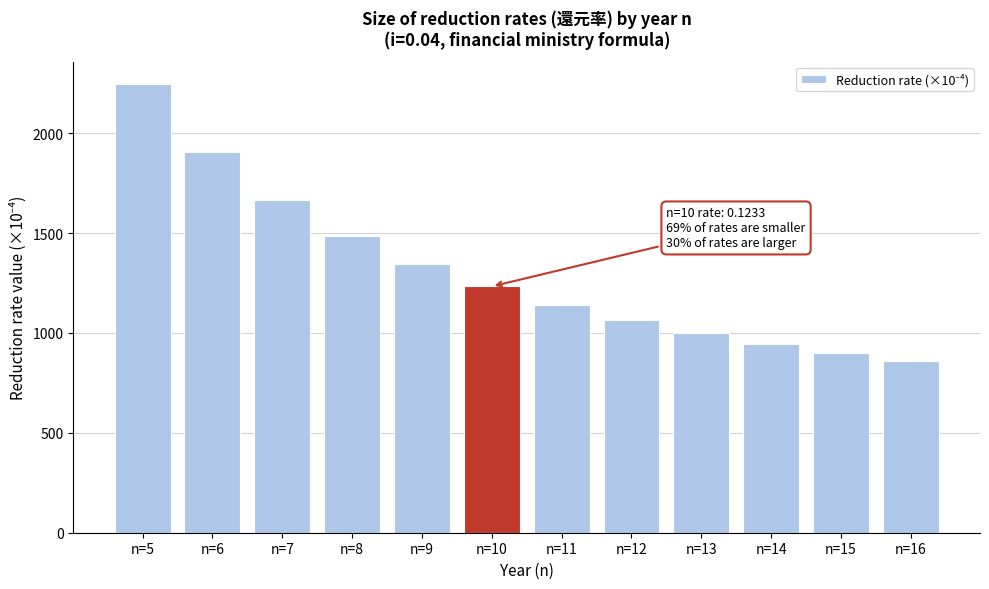

Reading right to left, transcribe all the data shown in this chart.

858	899	947	1001	1066	1142	1233	1345	1485	1666	1908	2246